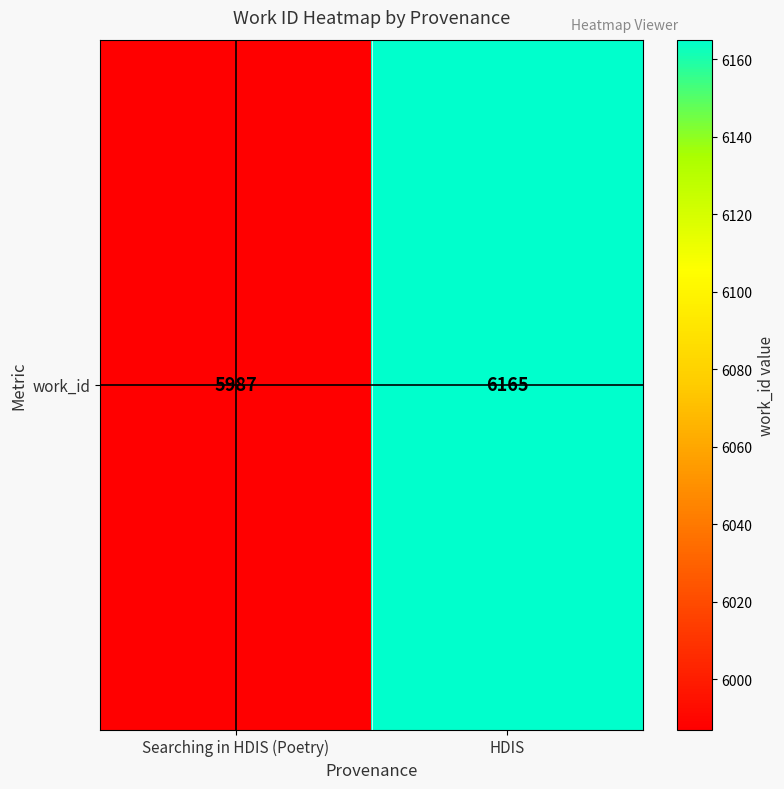

Rank the categories by value from lowest to highest.

Searching in HDIS (Poetry), HDIS